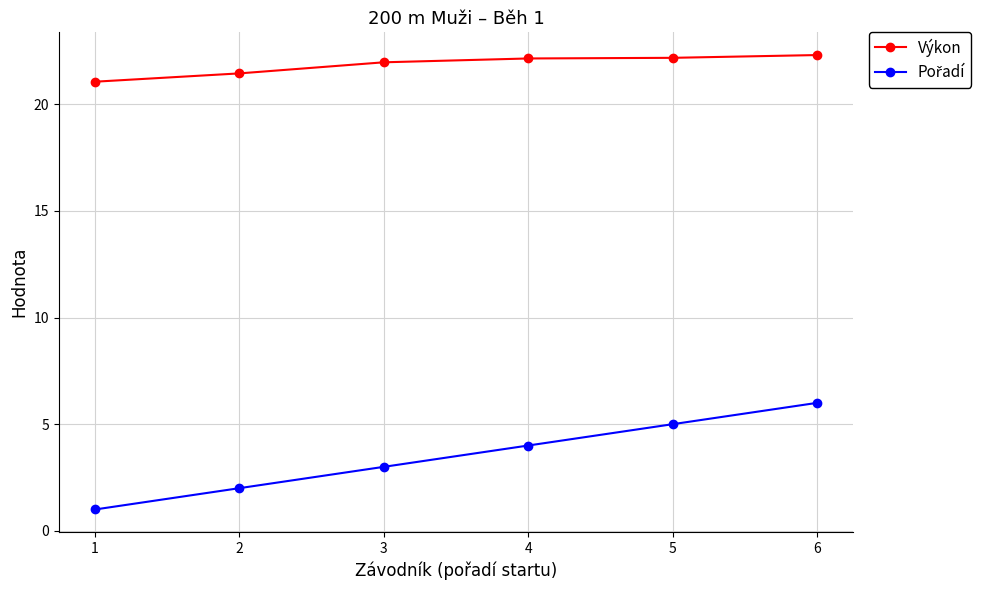

What is the value of the Výkon point at the 3rd from the left?

22.0